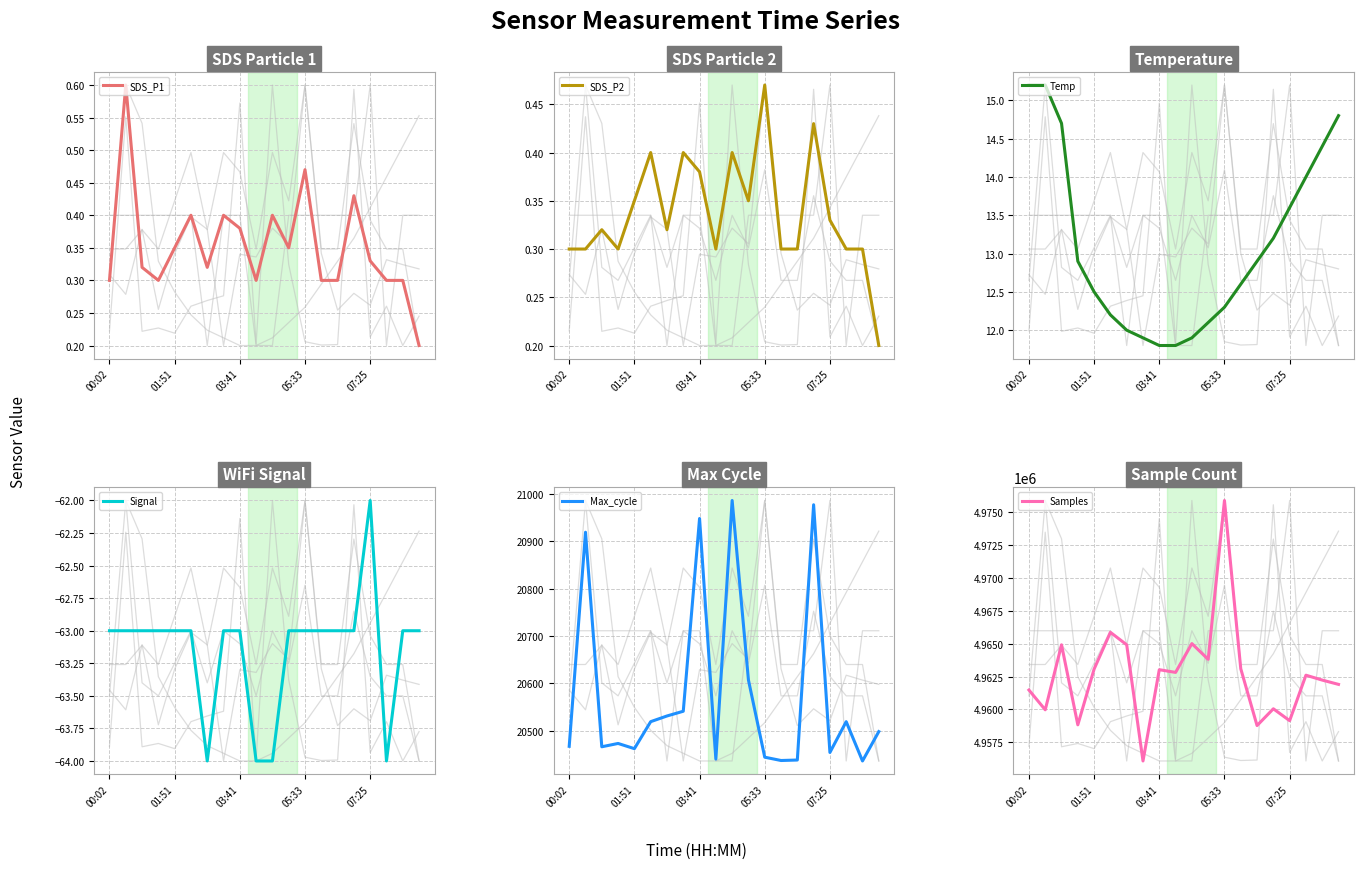

Is it true that Samples equals 4962812.0 at 9?

True